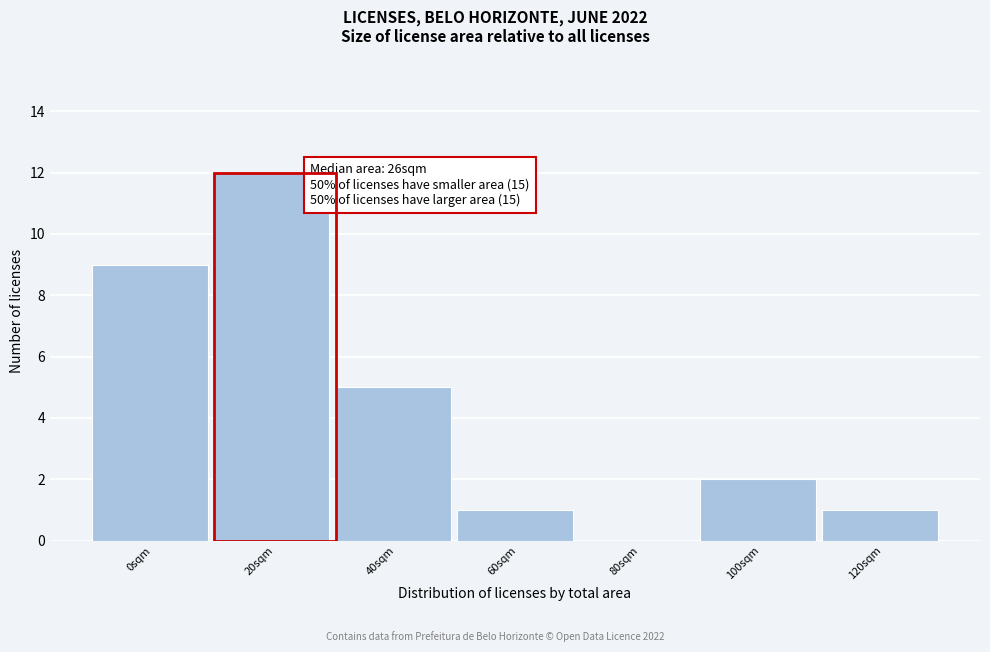

Reading left to right, list all the values displayed in this chart.

0sqm=9	20sqm=12	40sqm=5	60sqm=1	80sqm=0	100sqm=2	120sqm=1